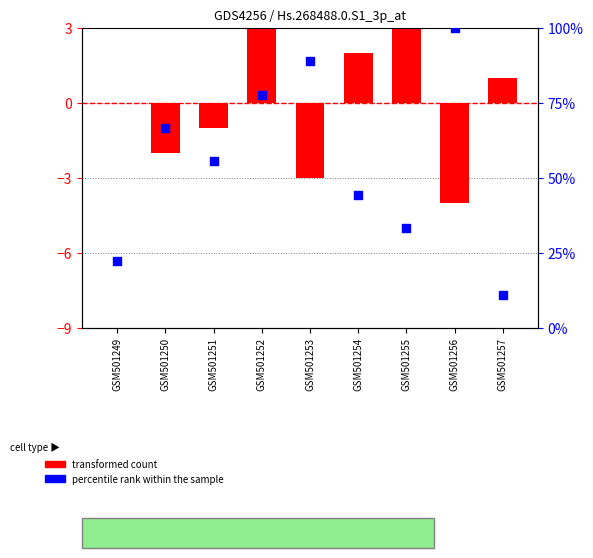

Is the value of transformed count at GSM501255 greater than the value of percentile rank within the sample at GSM501249?

No